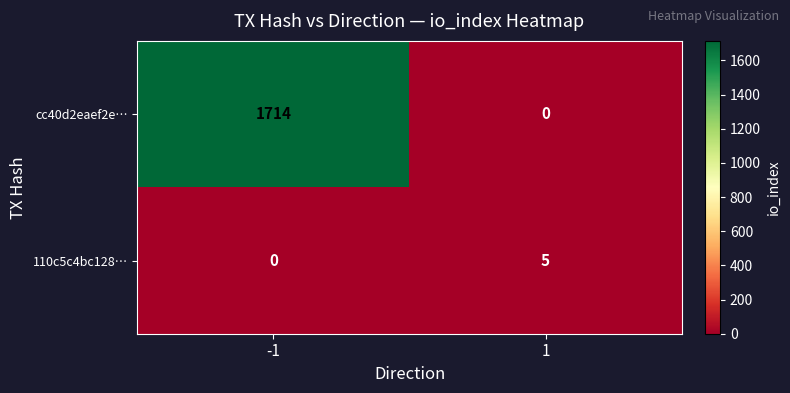

List the series in order of their peak value, lowest first.

110c5c4bc128…, cc40d2eaef2e…